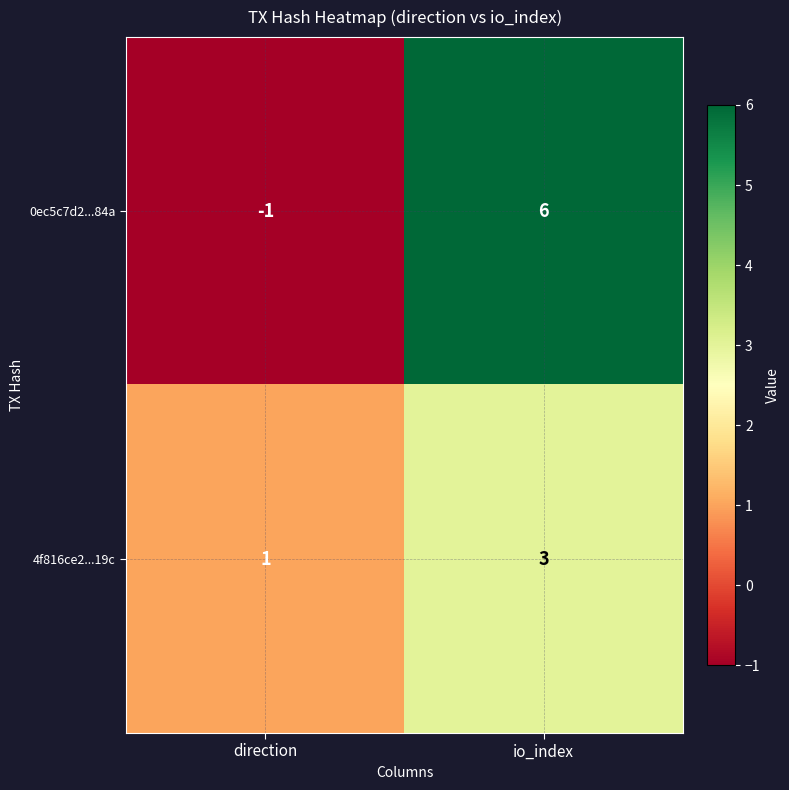

At which category is the sum across all series the highest?

io_index